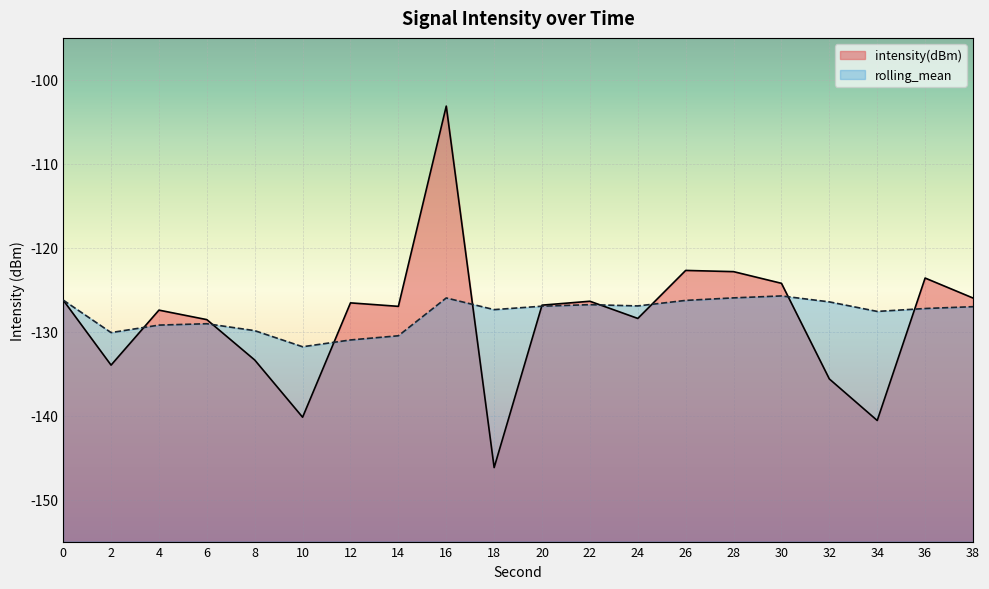

Where is intensity(dBm) nearest to the value -124?

30